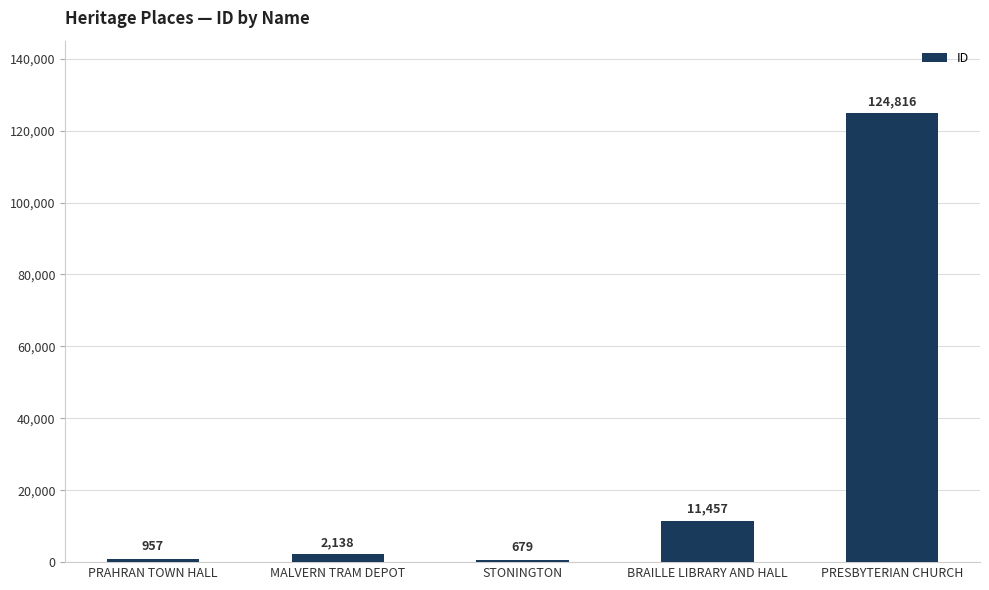

What is the change in value from PRAHRAN TOWN HALL to MALVERN TRAM DEPOT?

+1181